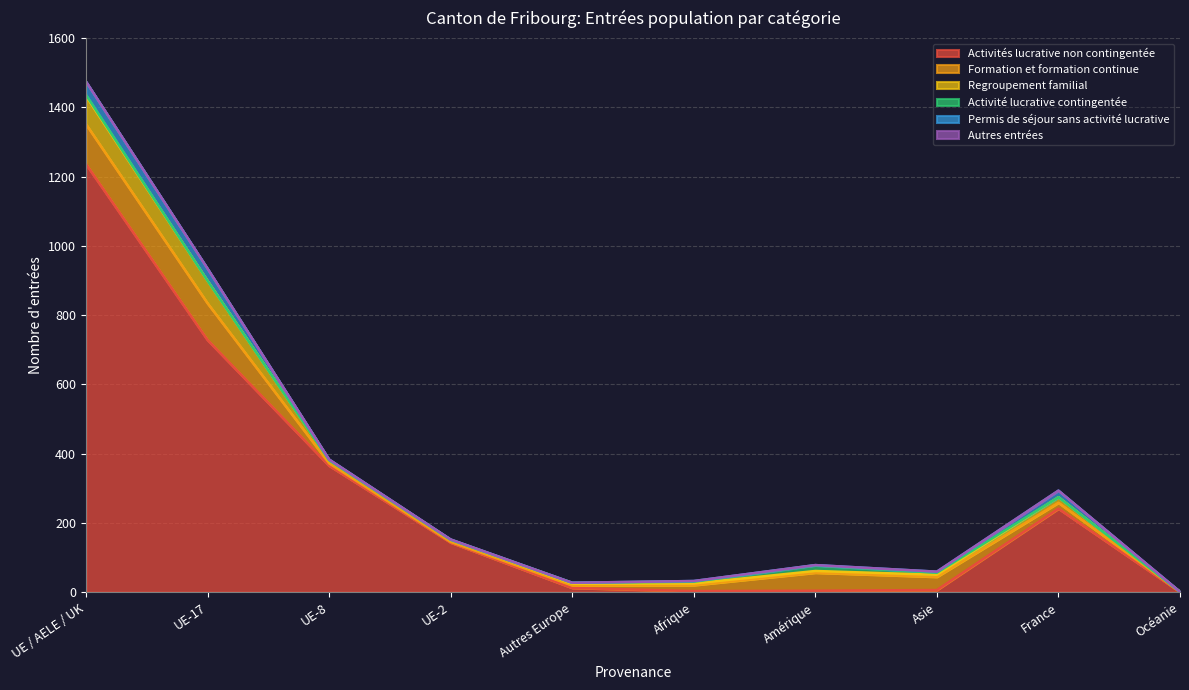

At how many categories does at least one series exceed 111?

5